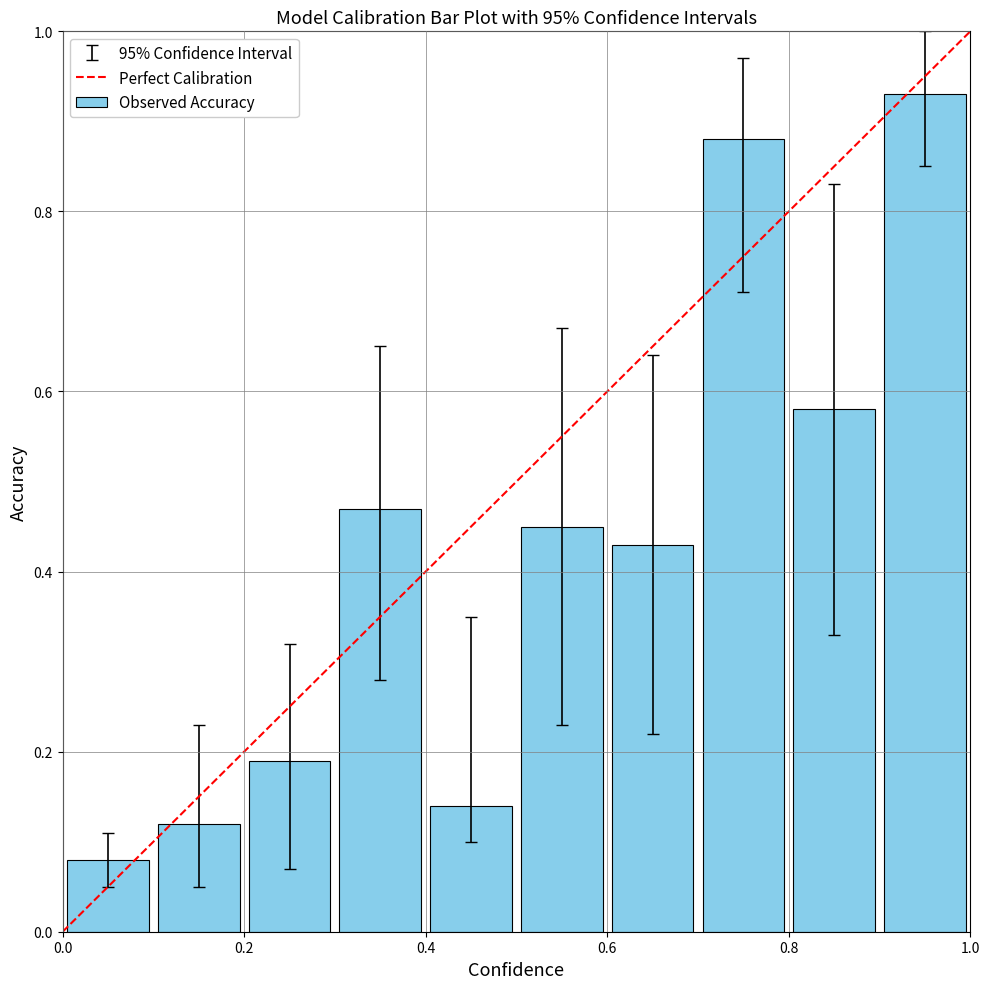

What is the difference between the second highest and second lowest values?

0.8